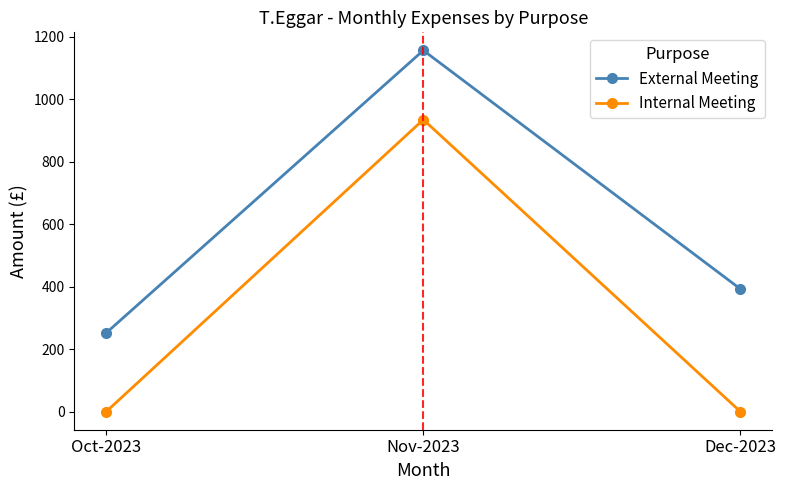

Reading right to left, list all the values displayed in this chart.

External Meeting: Dec-2023=392.5	Nov-2023=1156.2	Oct-2023=251.9
Internal Meeting: Dec-2023=0.0	Nov-2023=934.6	Oct-2023=0.0